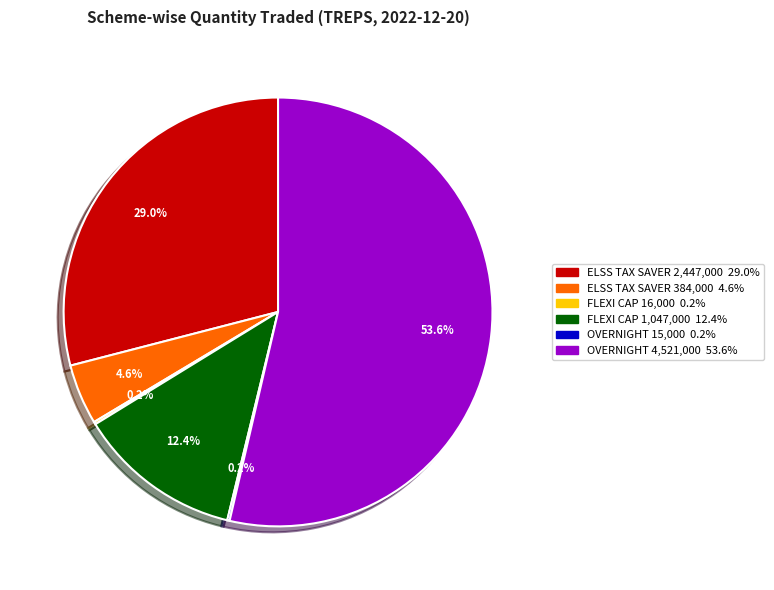

Is there a majority slice in this chart?

Yes